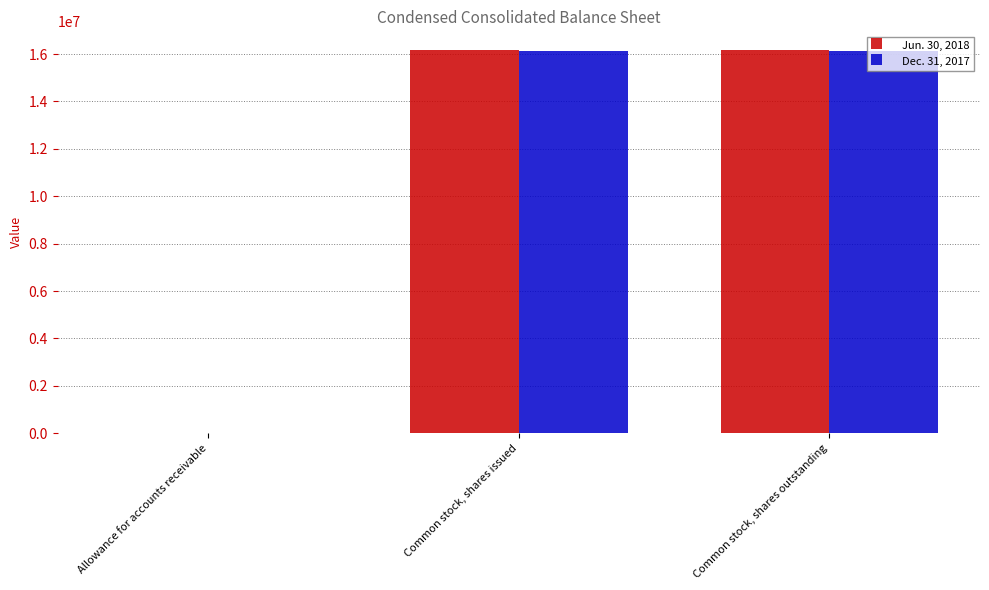

What is the sum of the Jun. 30, 2018 values at Common stock, shares issued and Common stock, shares outstanding?

32299234